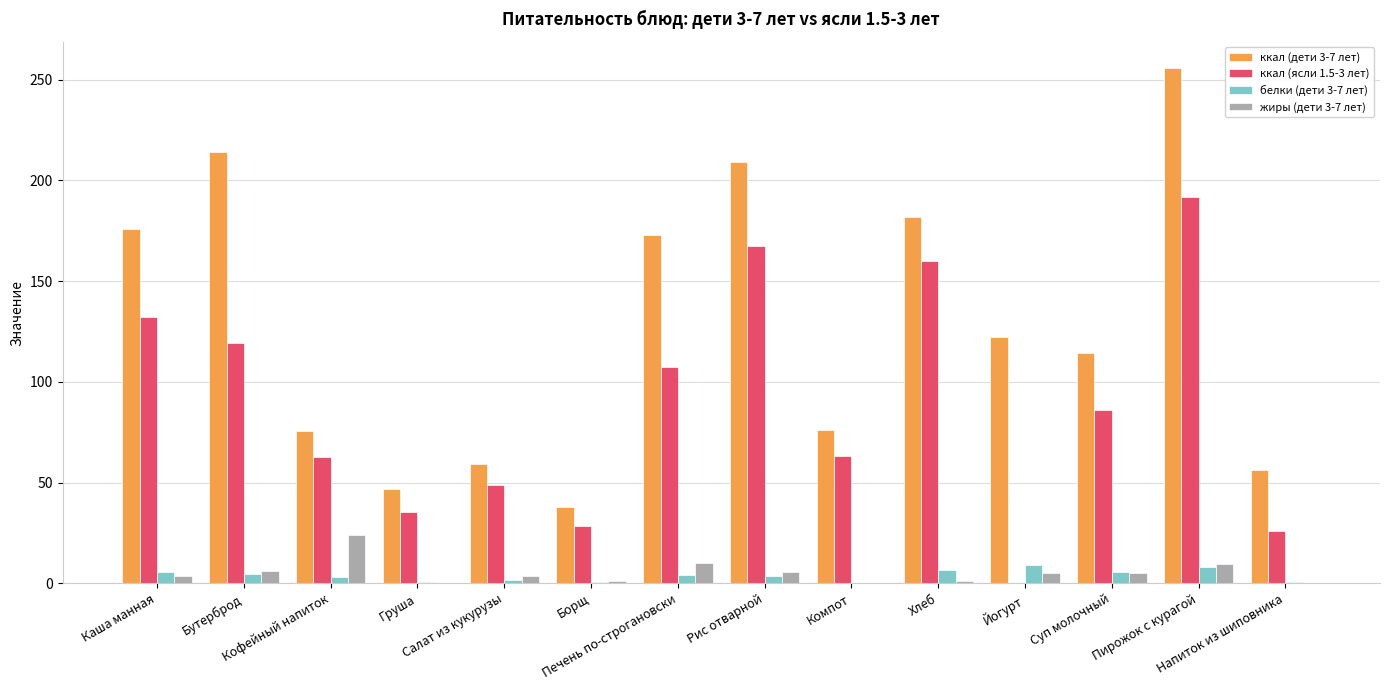

What is the sum of all белки (дети 3-7 лет) values?

53.5